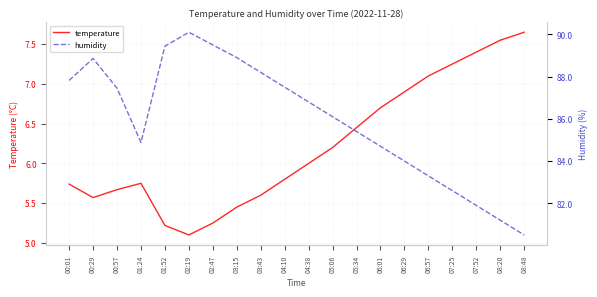

List the series in order of their peak value, lowest first.

temperature, humidity